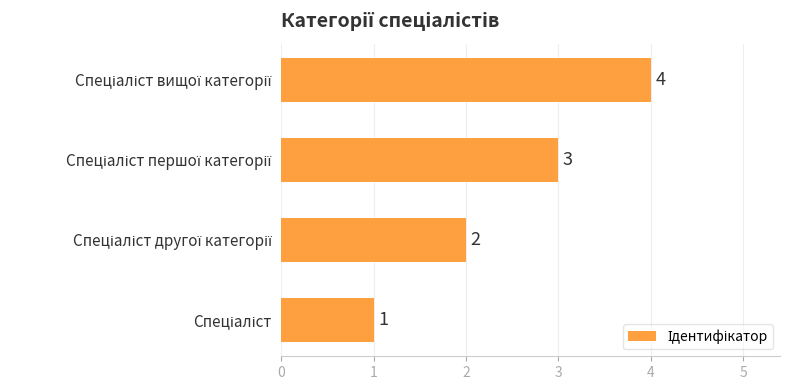

What is the sum of all values?

10